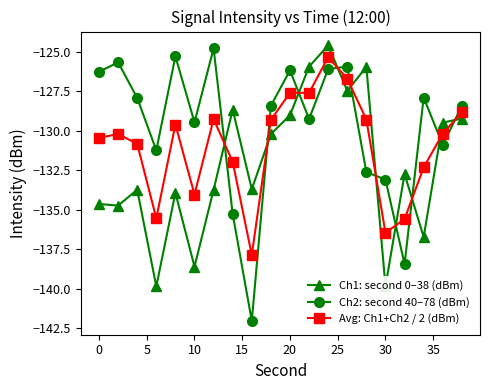

Rank the series by their average value, from highest to lowest.

Ch2: second 40–78 (dBm), Avg: Ch1+Ch2 / 2 (dBm), Ch1: second 0–38 (dBm)